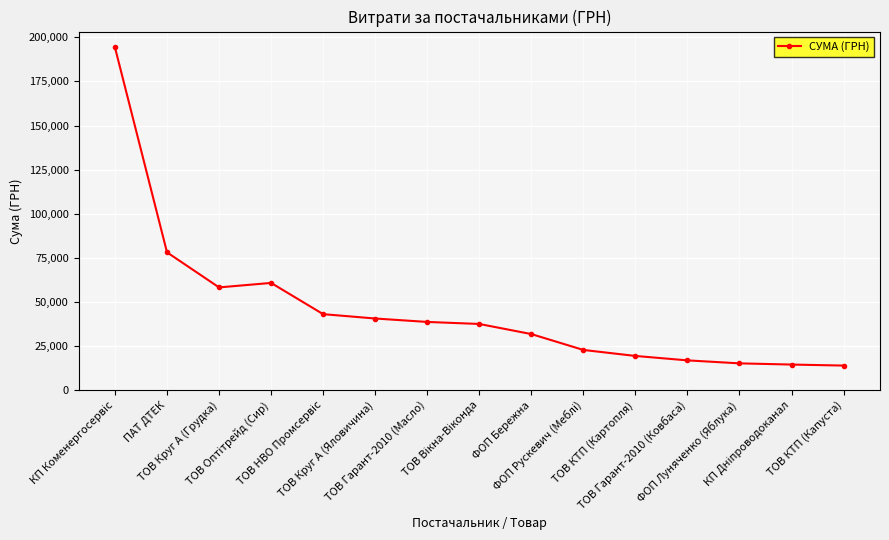

Where is the first local minimum?

ТОВ Круг А (Грудка)